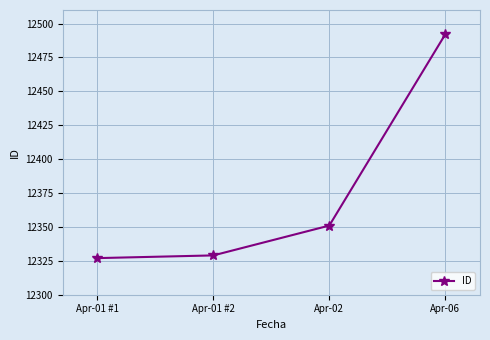

How many data points does each series have?

4